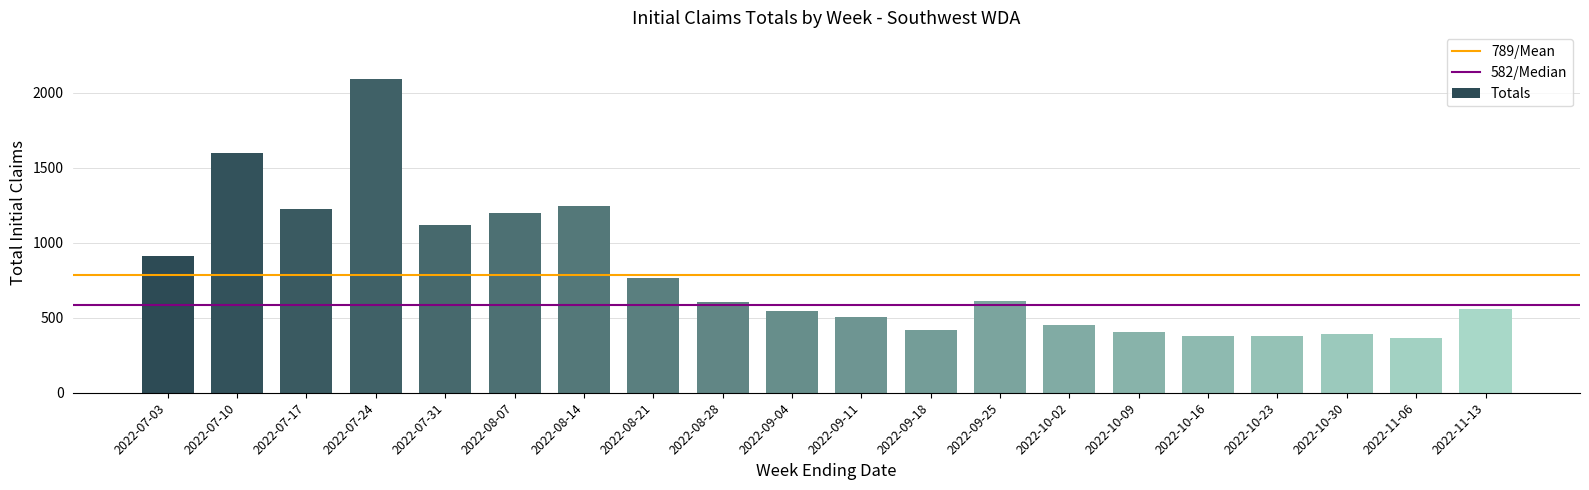

What position from the left is 2022-10-30?

18